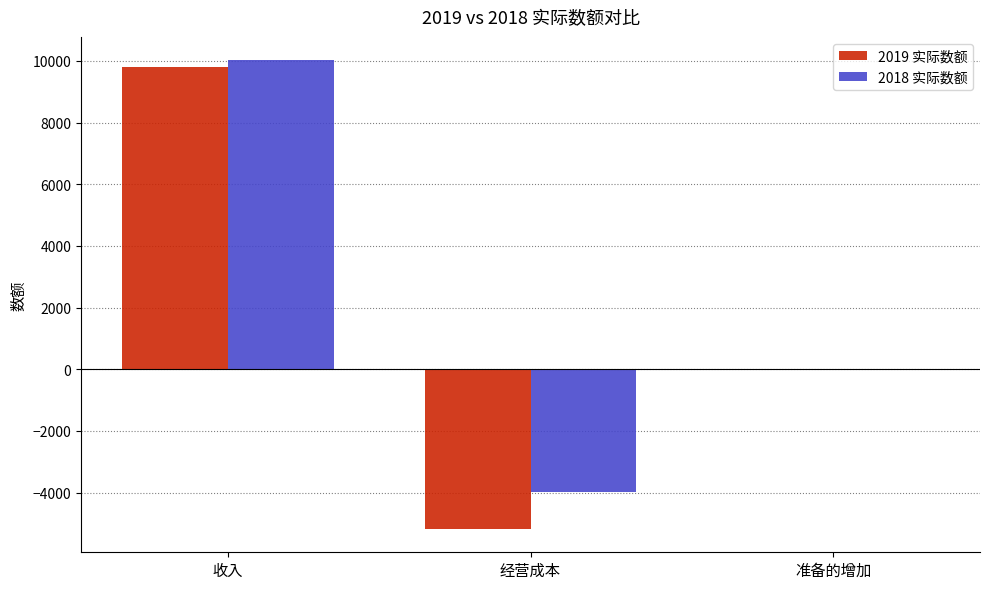

How many groups of bars are there?

3